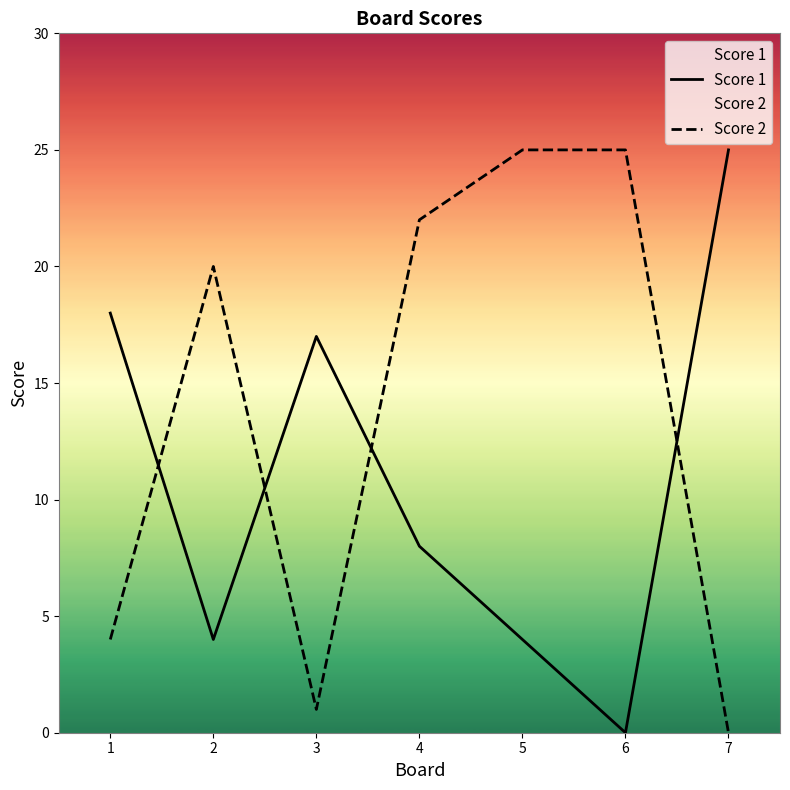

Does the chart have visible grid lines?

No